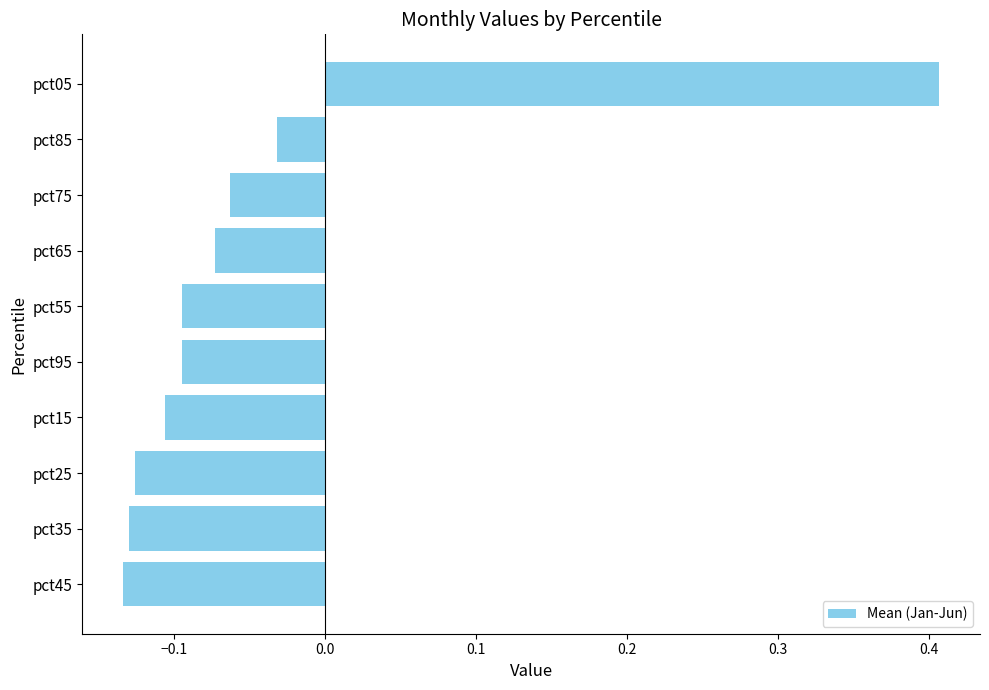

Are the bars grouped side by side (vs. stacked)?

No